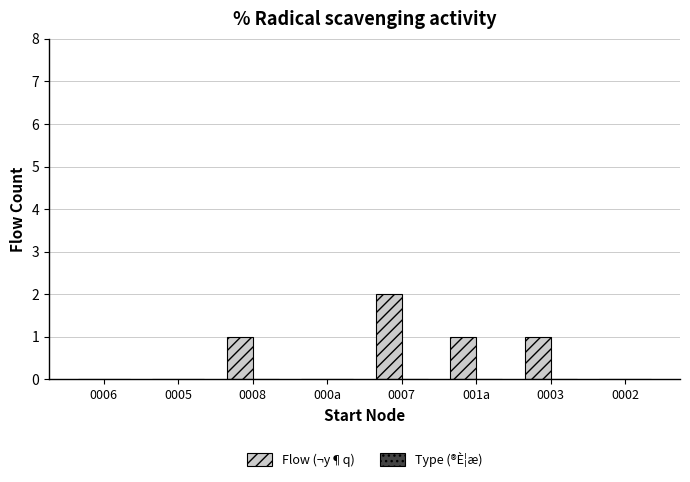

What is the sum of all values?

5